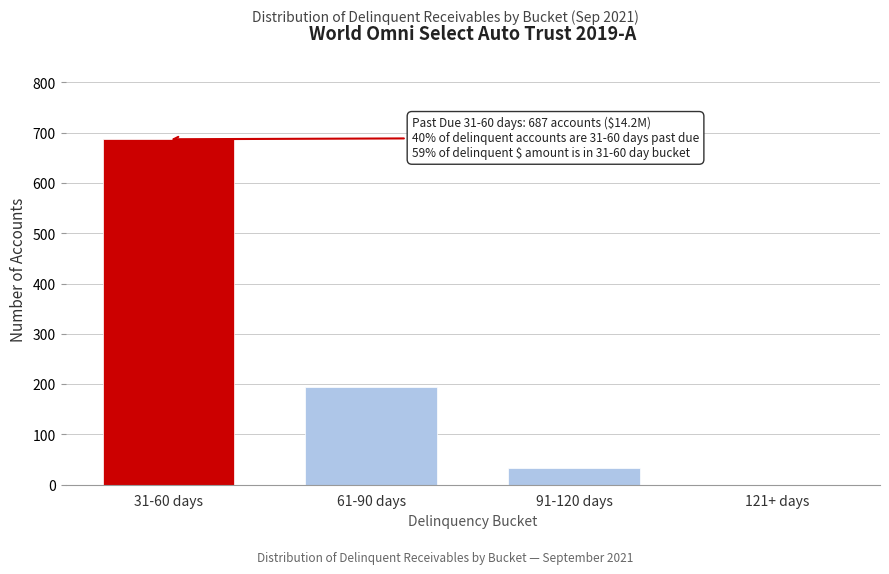

Reading left to right, what are all the values shown in this chart?

31-60 days=687	61-90 days=195	91-120 days=34	121+ days=0